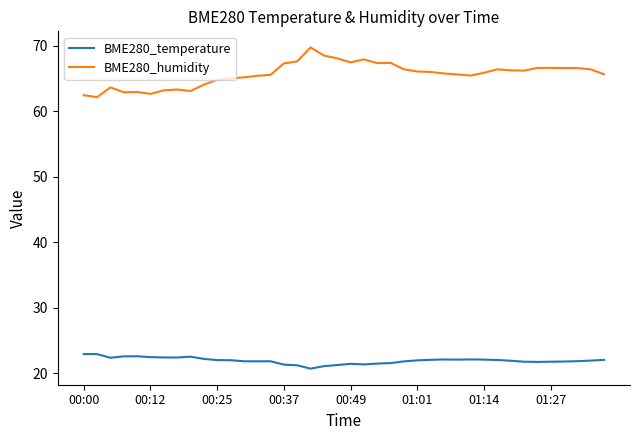

Rank the series by their maximum value, from lowest to highest.

BME280_temperature, BME280_humidity